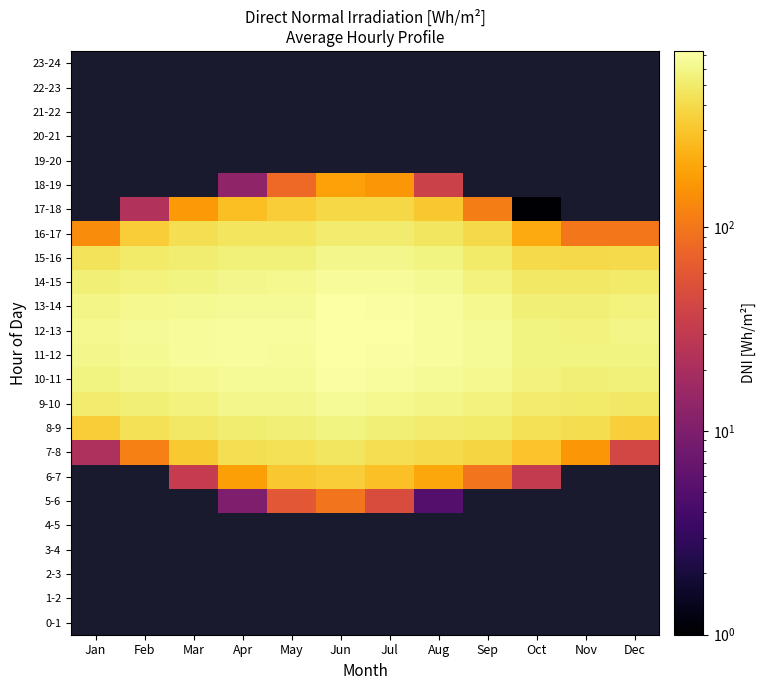

At which label is 16-17 closest to 302?

Feb